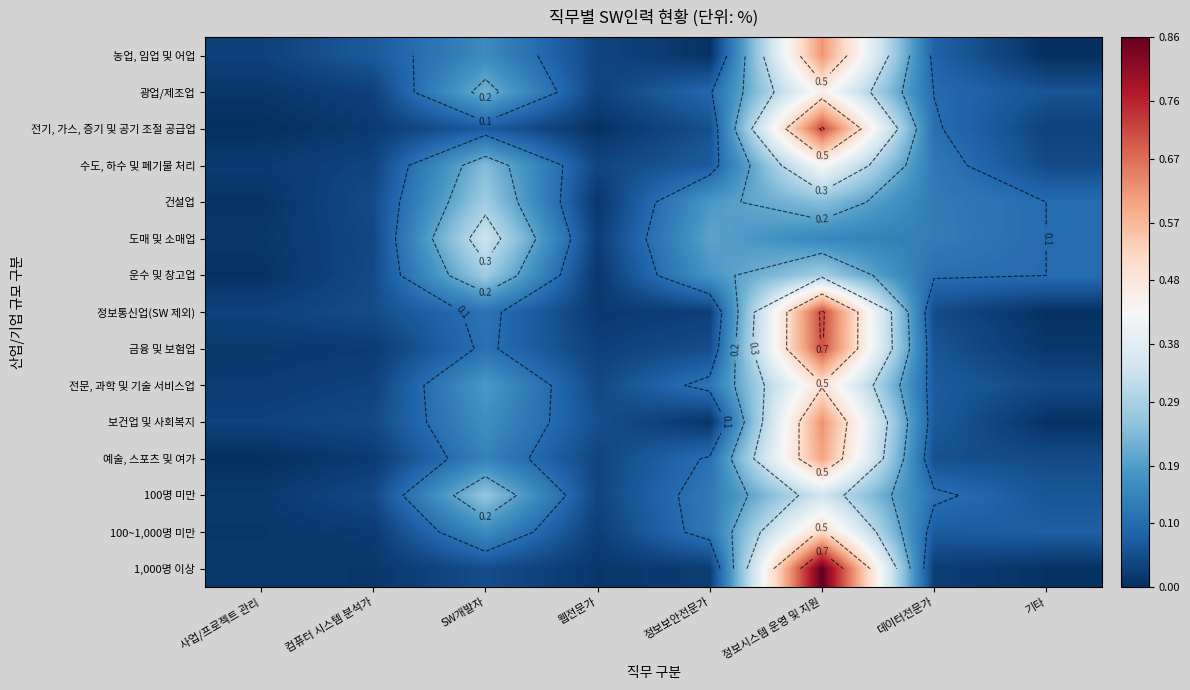

At which category does the chart reach its minimum across all series?

기타